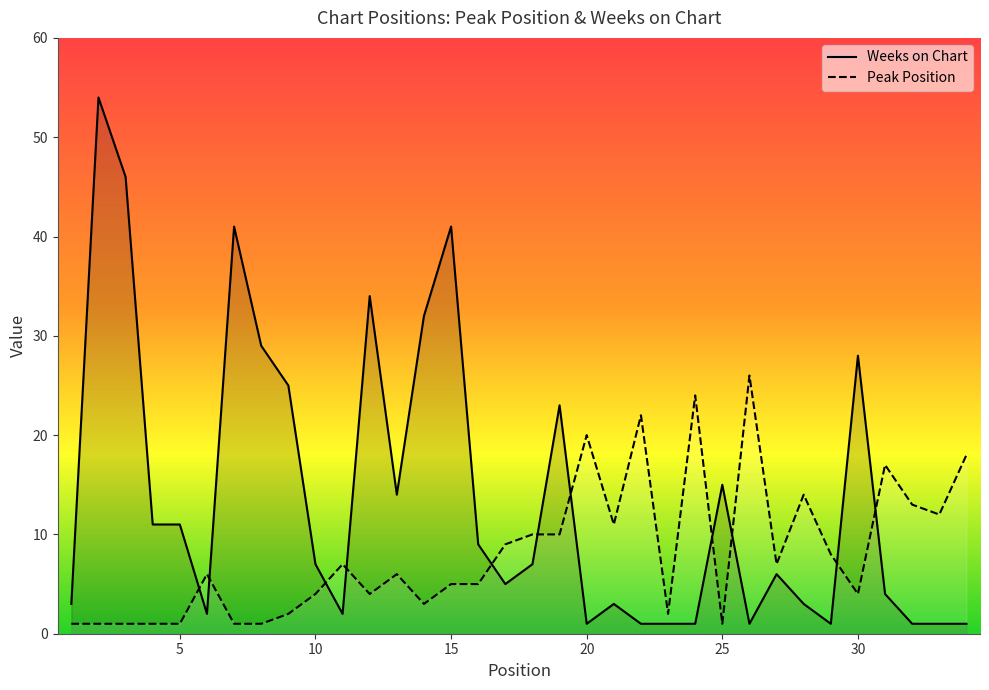

How many lines are shown in the chart?

2